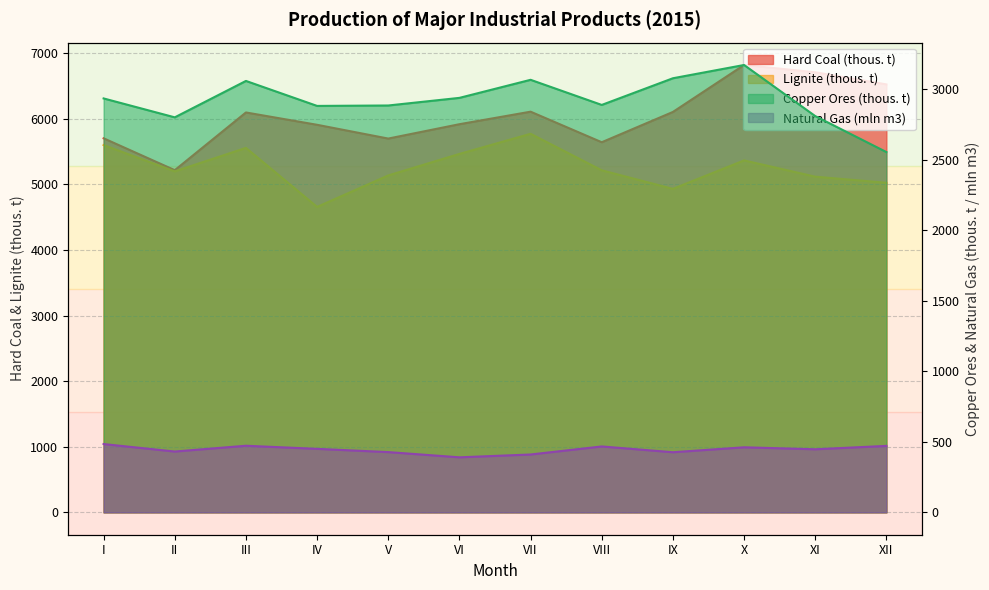

What is the difference between the Copper Ores (thous. t) values at IX and V?

193